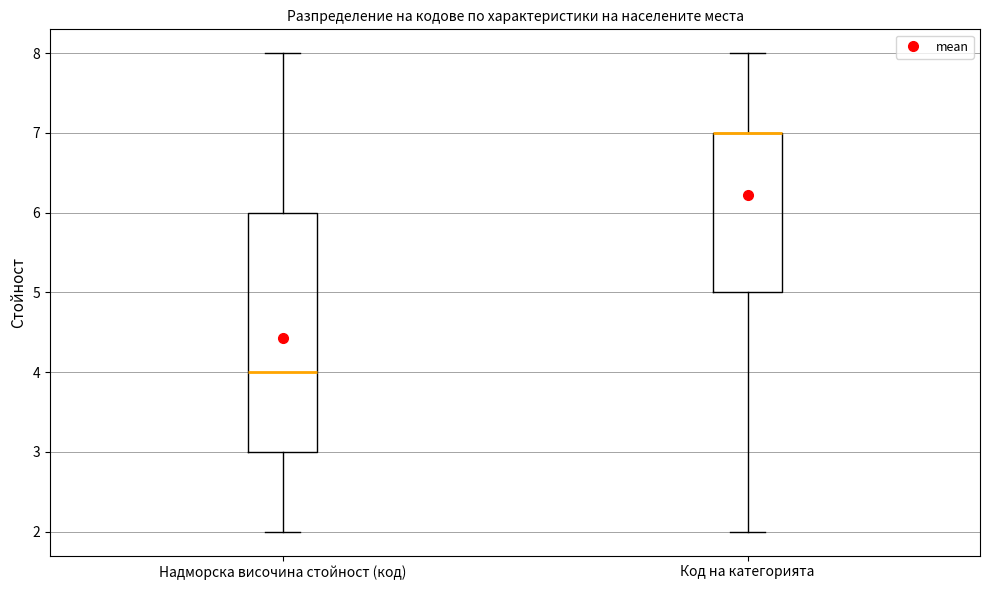

Comparing the boxes themselves (not the whiskers), which one is the tallest?

Надморска височина стойност (код)